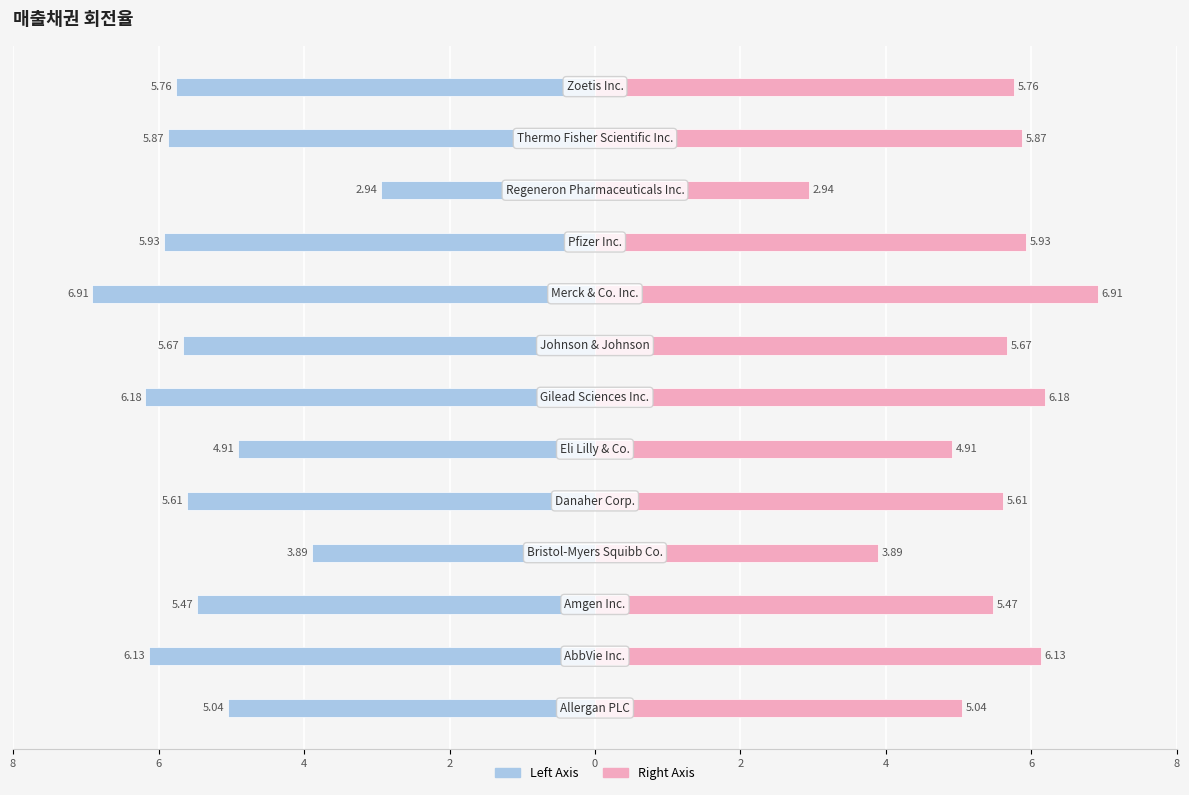

At 2, list the series in order from smallest to largest.

매출채권 회전율 (Left), 매출채권 회전율 (Right)